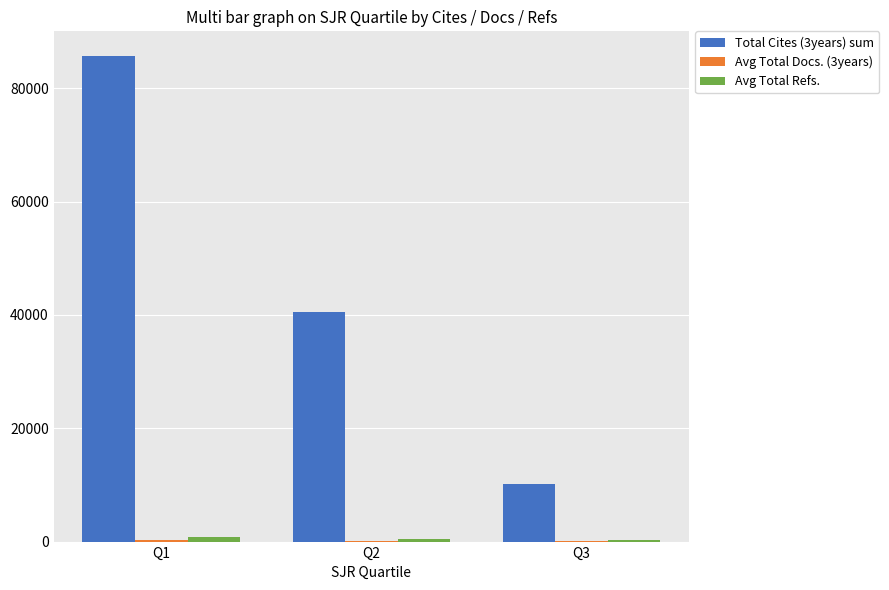

At which category is the sum across all series the highest?

Q1